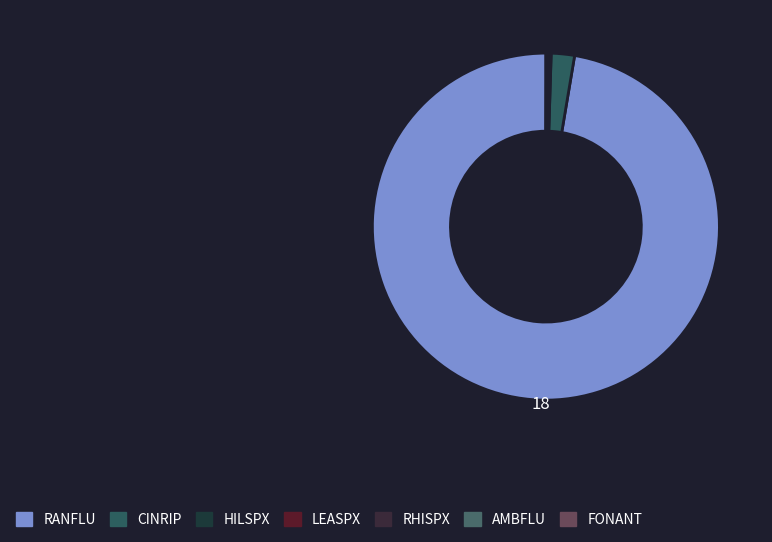

Count the number of slices in the pie.

7